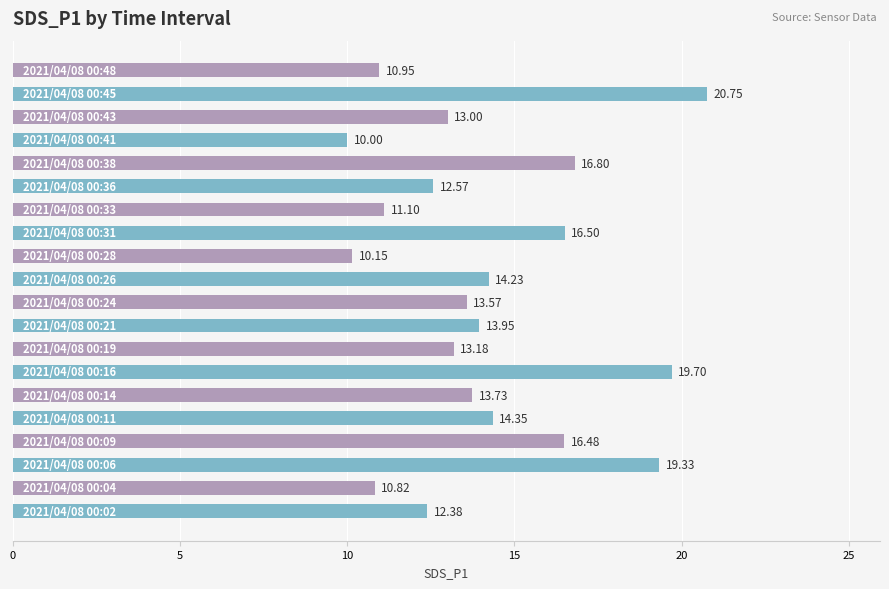

What is the sum of all values?

283.5